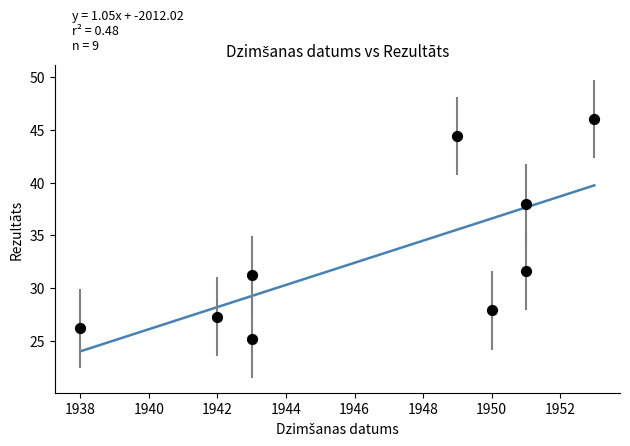

What is the average Y value?

33.1